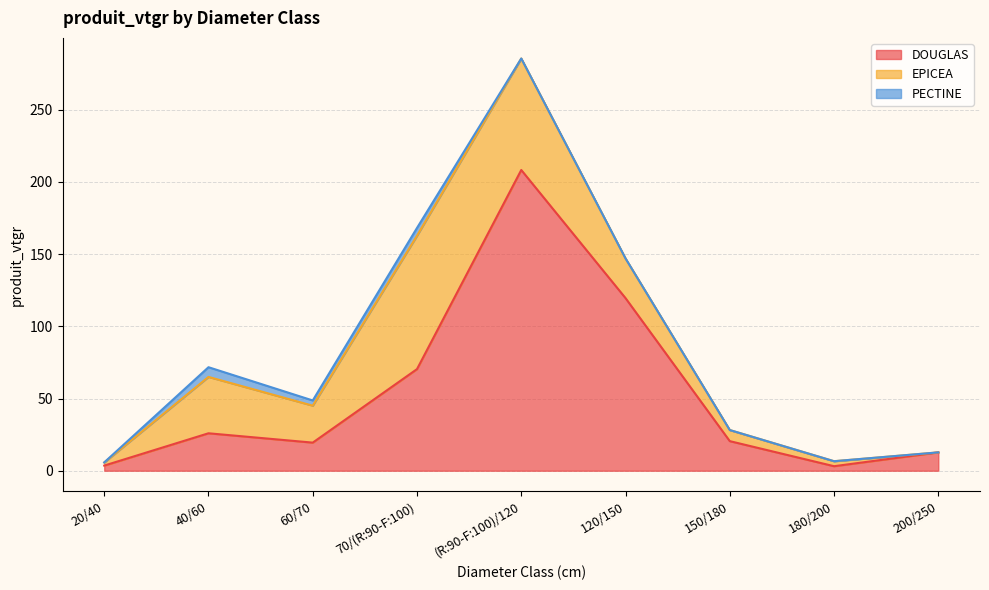

True or false: PECTINE and EPICEA cross at least once.

False